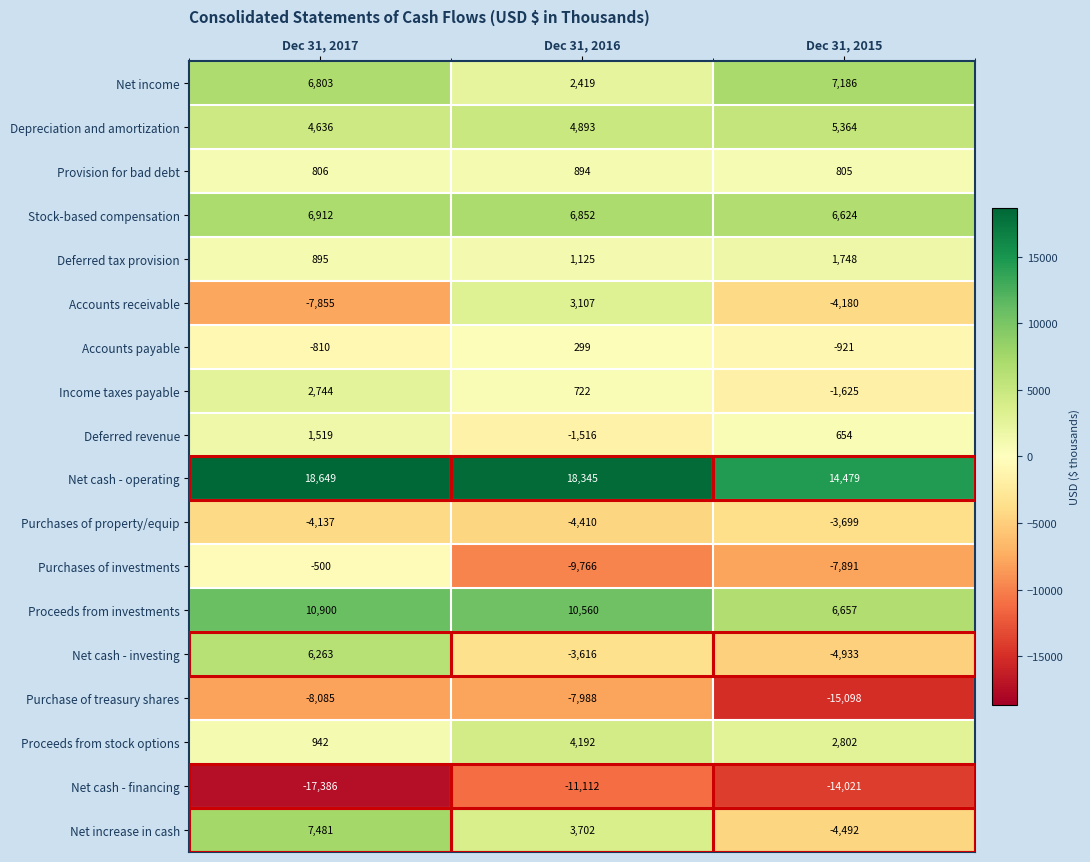

At which label does Purchase of treasury shares reach its peak?

Dec 31, 2016